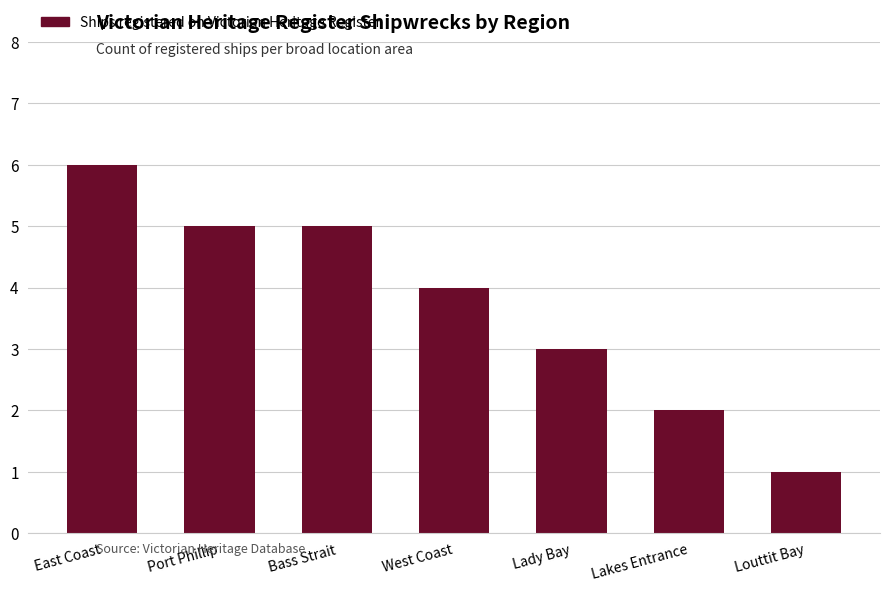

What is the approximate value at Lady Bay?

3